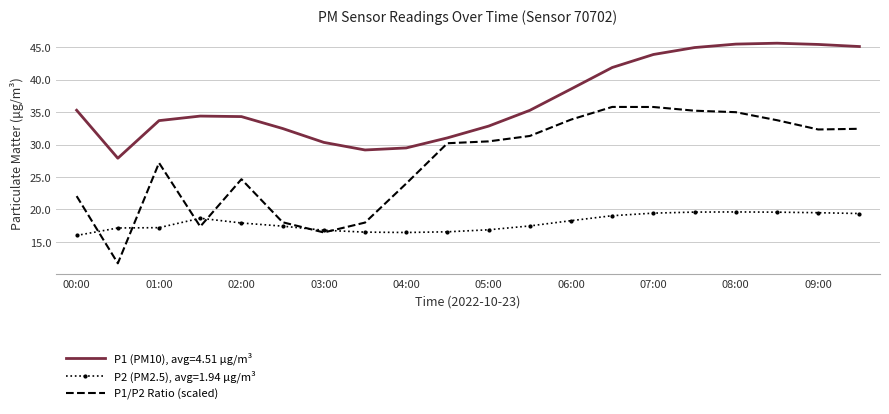

Which series has the largest total across all categories?

P1 (PM10), avg=4.51 µg/m³